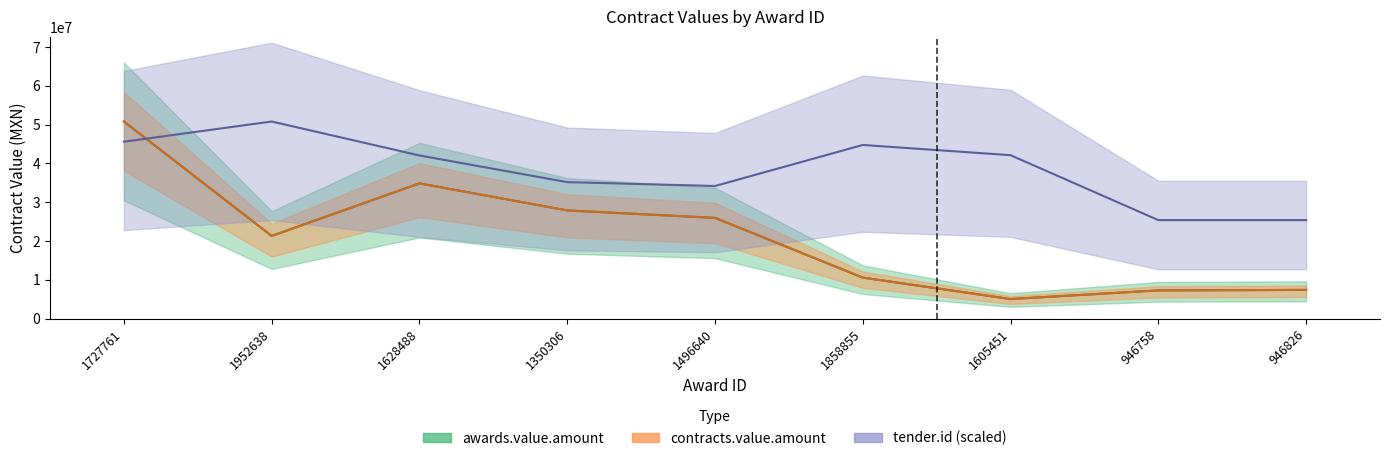

Is this an area chart (filled region under the line)?

No